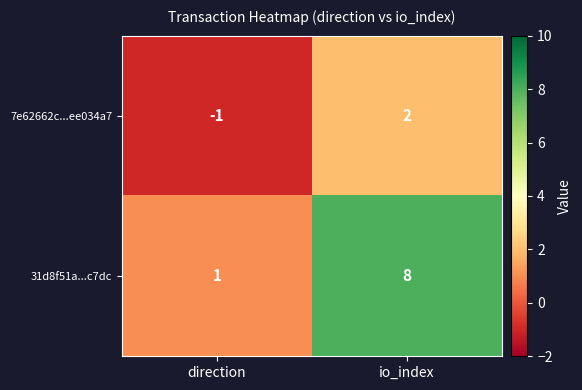

List the series in order of their overall mean, lowest first.

7e62662c...ee034a7, 31d8f51a...c7dc